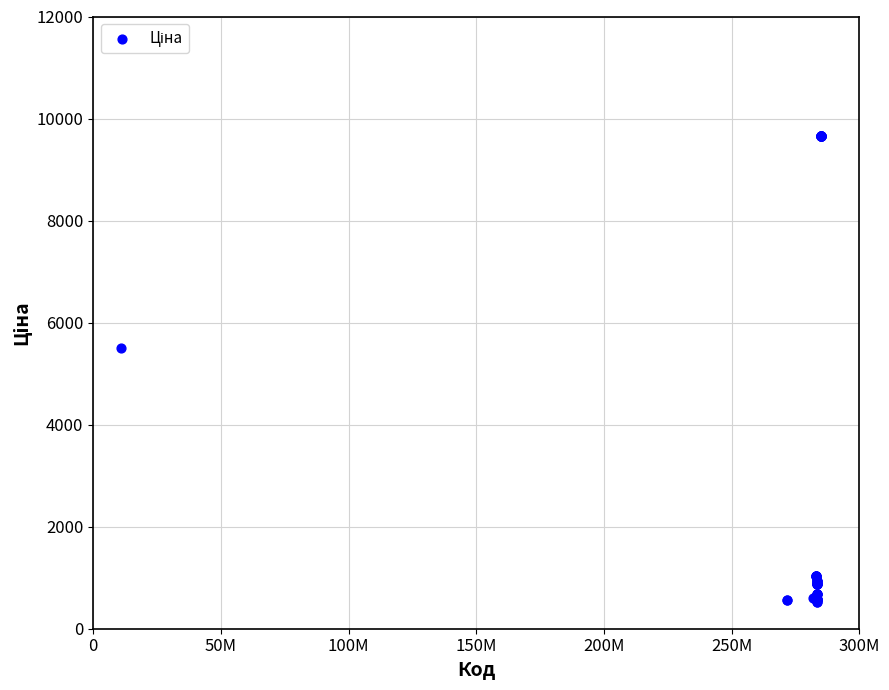

What Y value in the scatter plot is closest to 5089?

5497.3